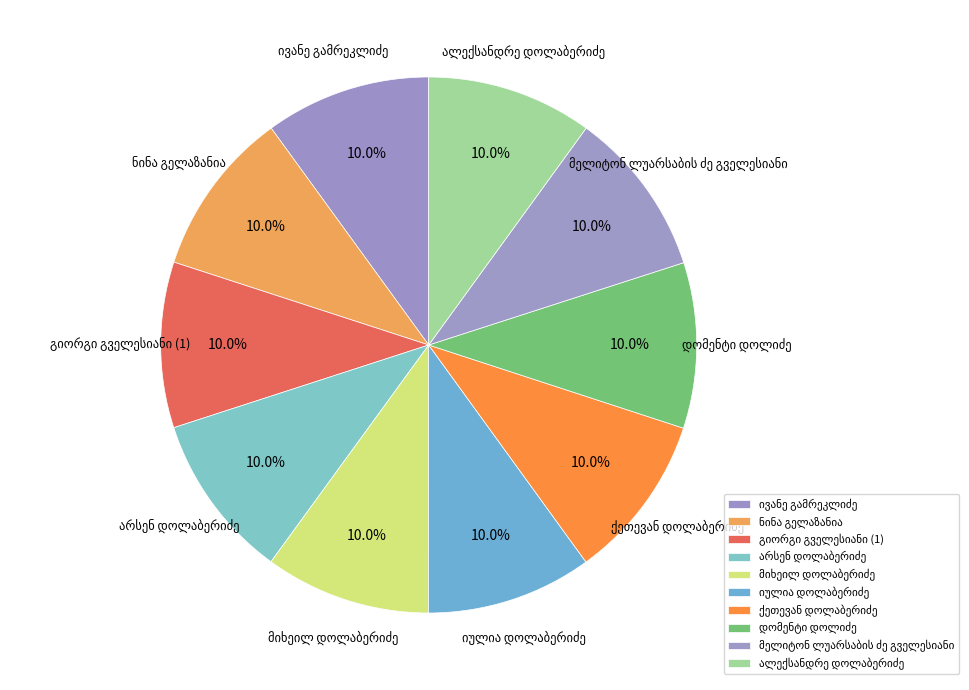

How many segments does this pie chart have?

10